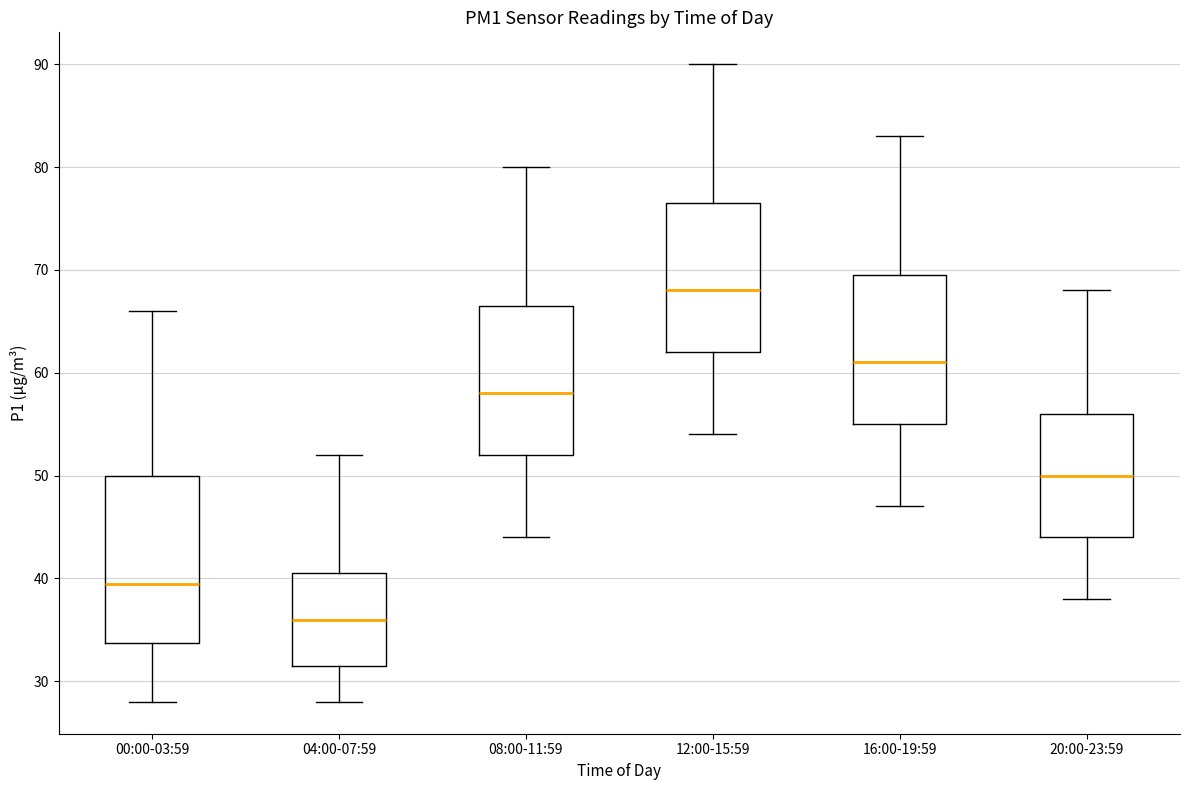

Reading left to right, read every box against the y-axis: the position of its median line, the range the box covers, and the ends of its whiskers. The values are not printed on the chart, so give them approximately, as read against the axis.

00:00-03:59: median 40, box 34 to 50, whiskers 28 to 66
04:00-07:59: median 36, box 32 to 41, whiskers 28 to 52
08:00-11:59: median 58, box 52 to 67, whiskers 44 to 80
12:00-15:59: median 68, box 62 to 77, whiskers 54 to 90
16:00-19:59: median 61, box 55 to 70, whiskers 47 to 83
20:00-23:59: median 50, box 44 to 56, whiskers 38 to 68